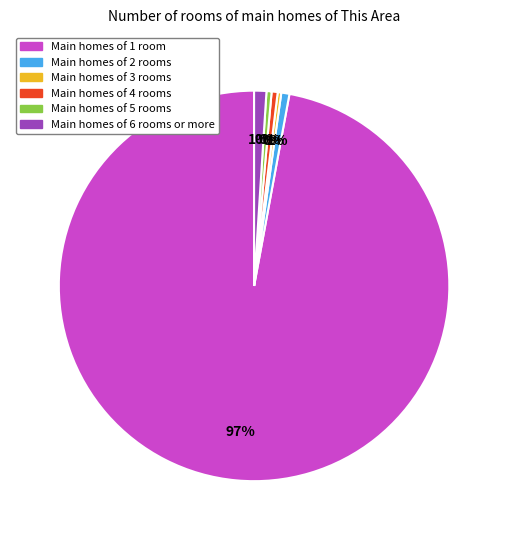

To the nearest percent, what is the average slice percentage?

17%